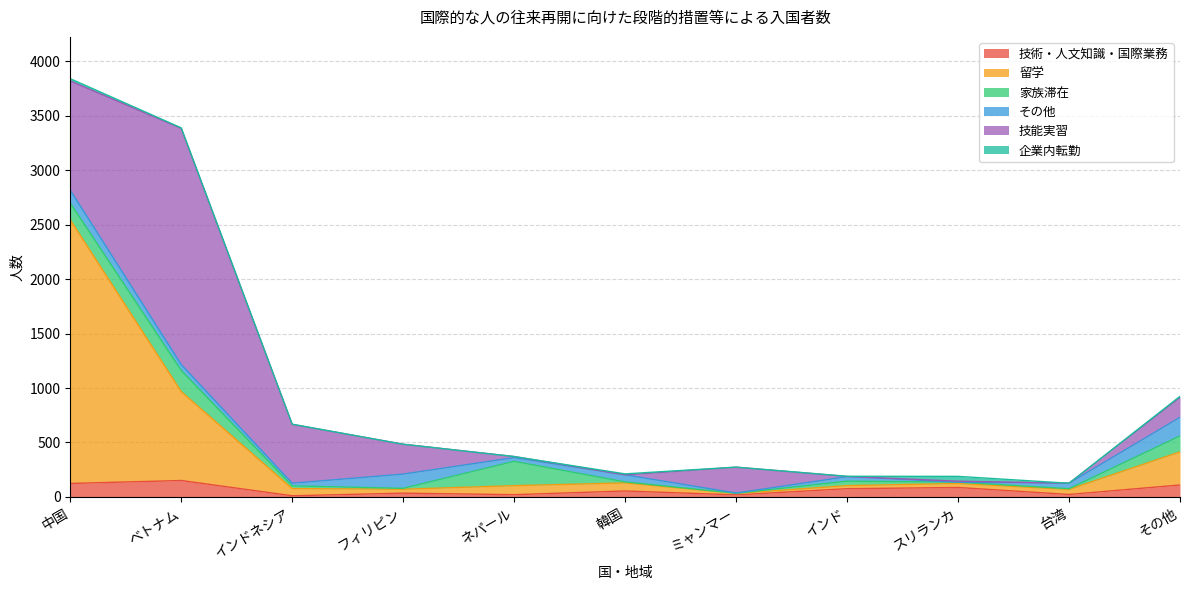

Between ネパール and 台湾, which is larger?

台湾